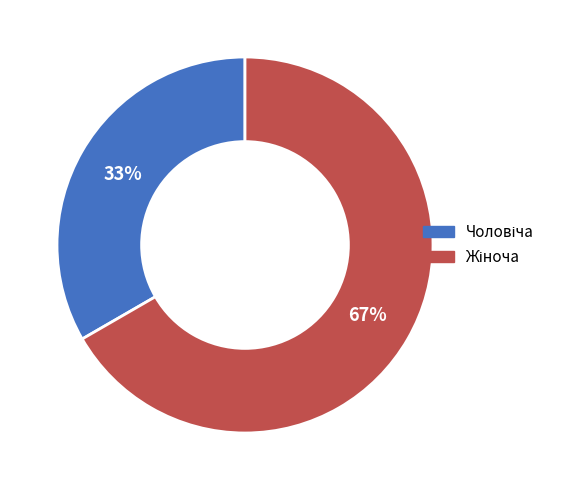

To the nearest percent, what is the average slice percentage?

50%